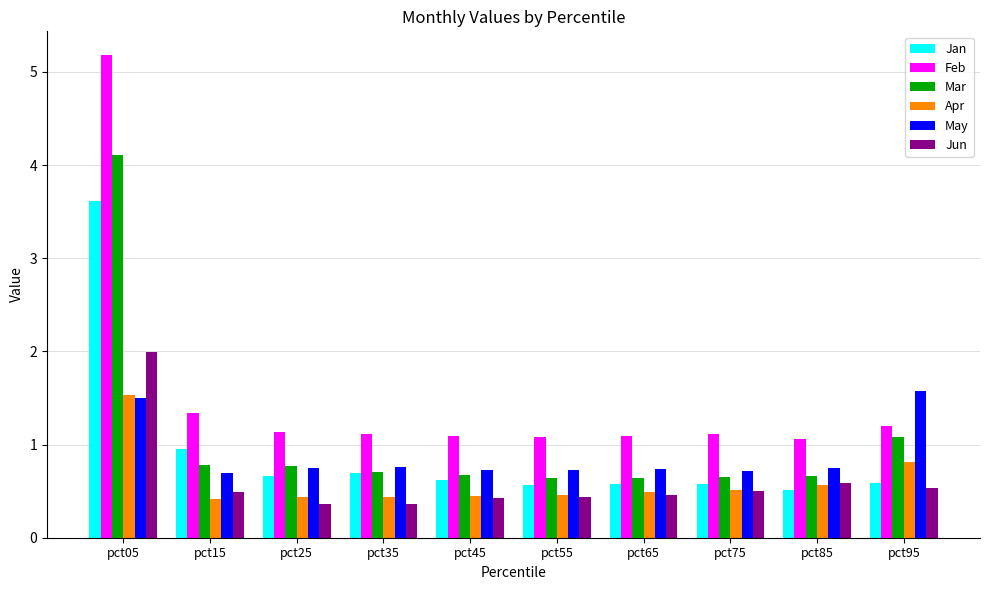

The value of Apr at pct65 is 0.5. True or false?

True